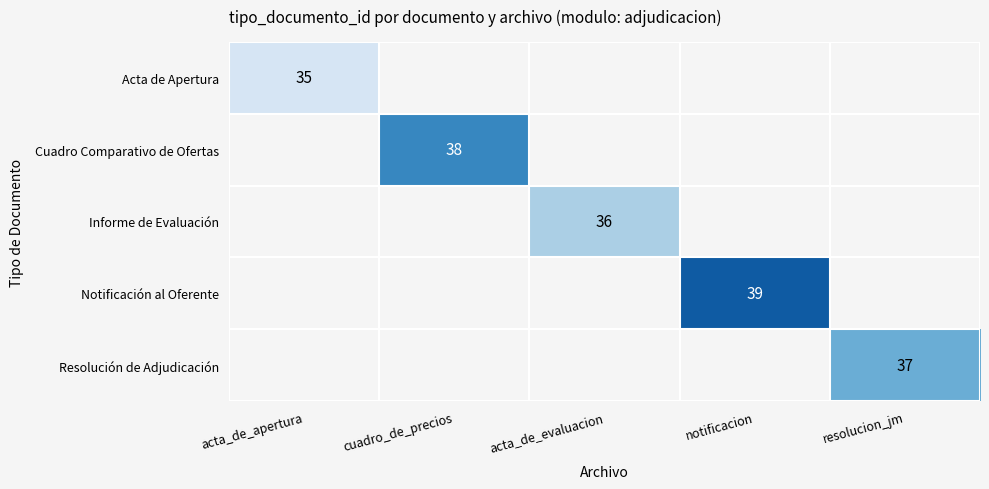

The Resolución de Adjudicación series shows 37 at resolucion_jm. True or false?

True